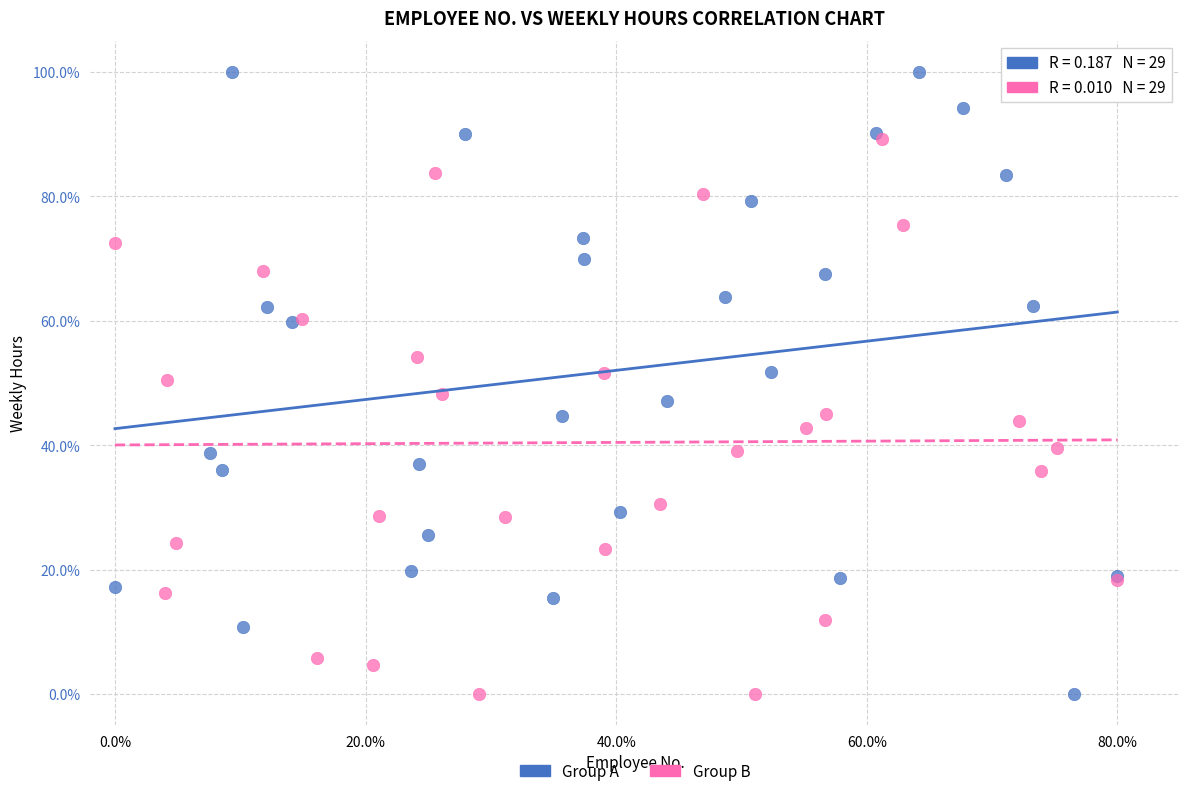

Which series reaches the maximum Y coordinate?

Group A